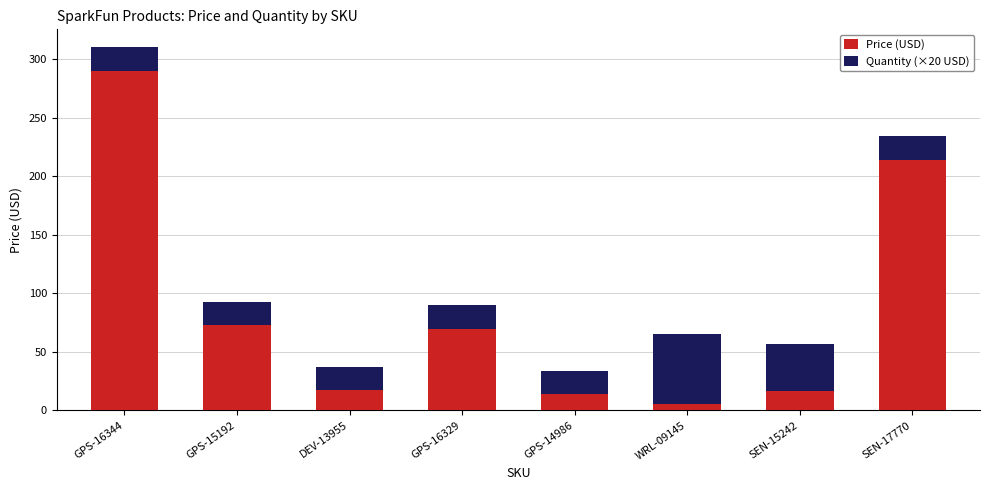

Which category has the highest value in the Price (USD) series?

GPS-16344